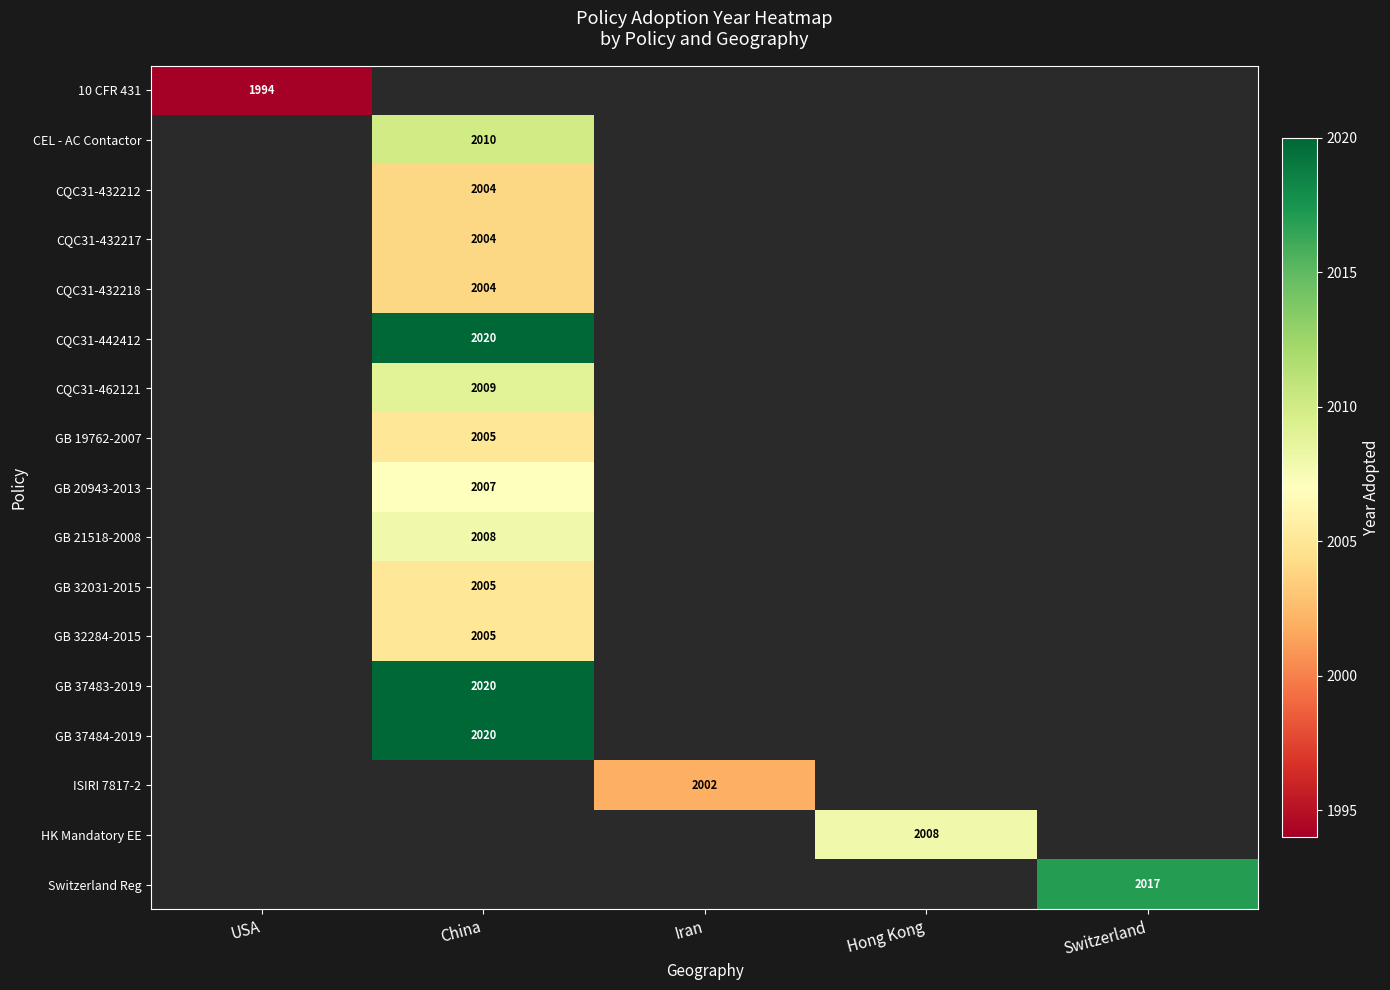

Which series has the widest spread of values?

10 CFR 431